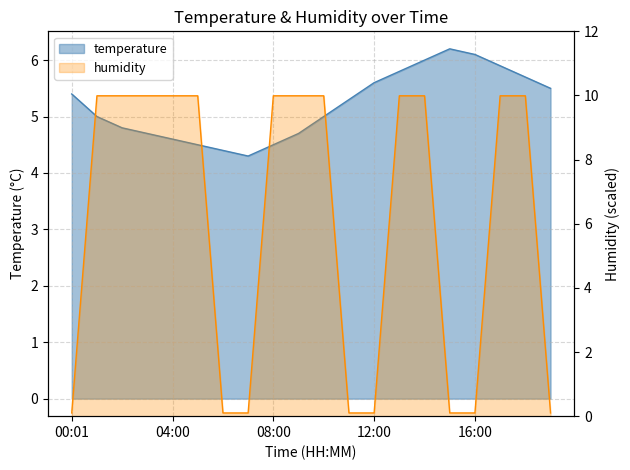

Rank the series at 19 from highest to lowest value.

temperature, humidity